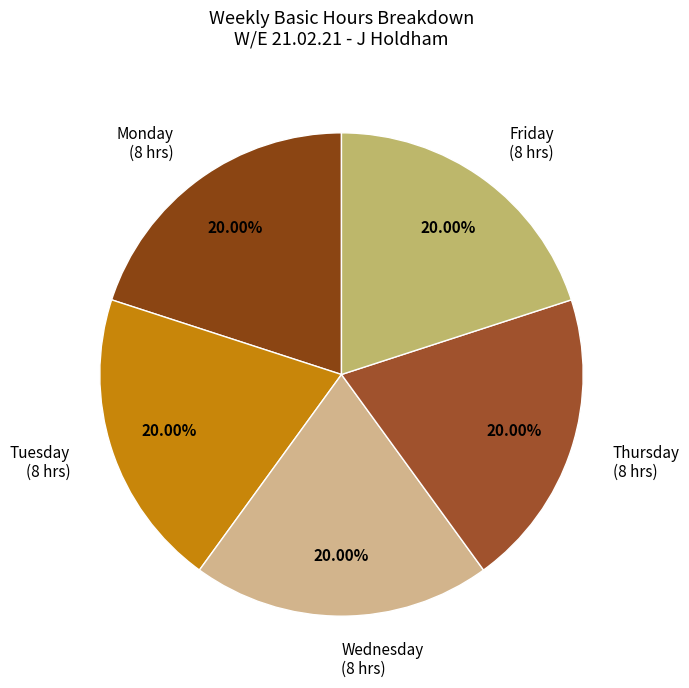

Combined, do Thursday (8 hrs) and Tuesday (8 hrs) account for over 50%?

No